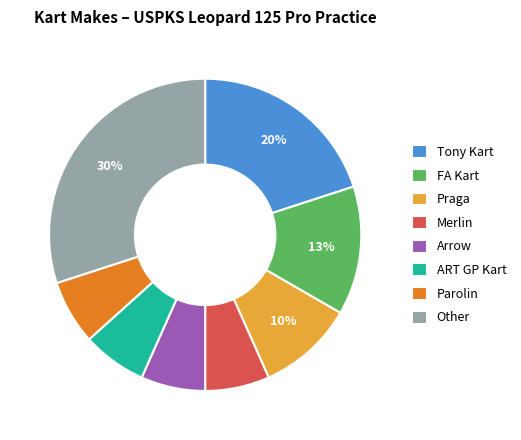

What is the largest slice in the pie chart?

Other